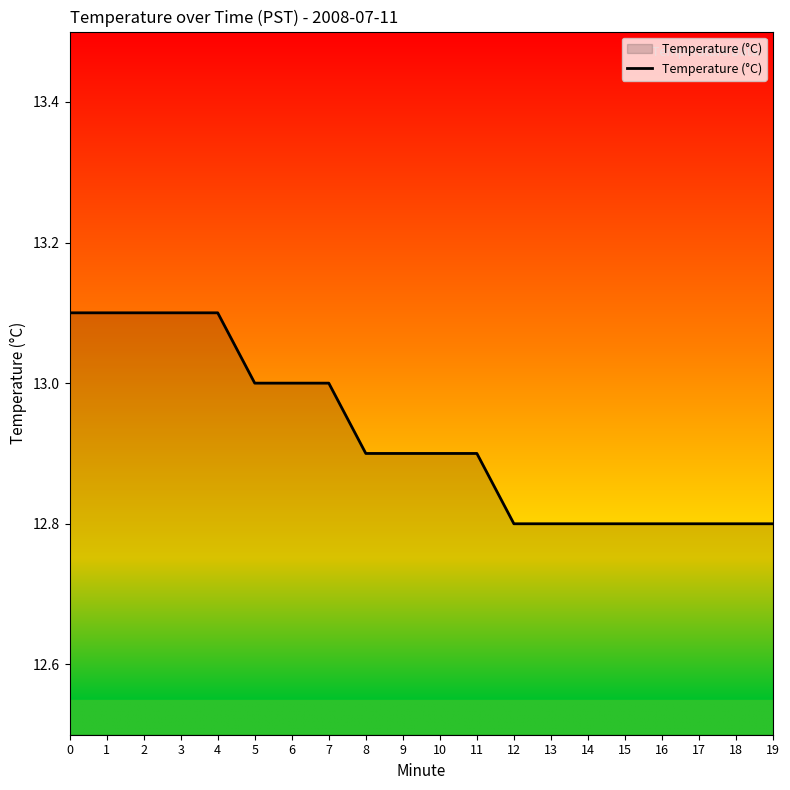

What is the difference between the maximum and minimum values?

0.3